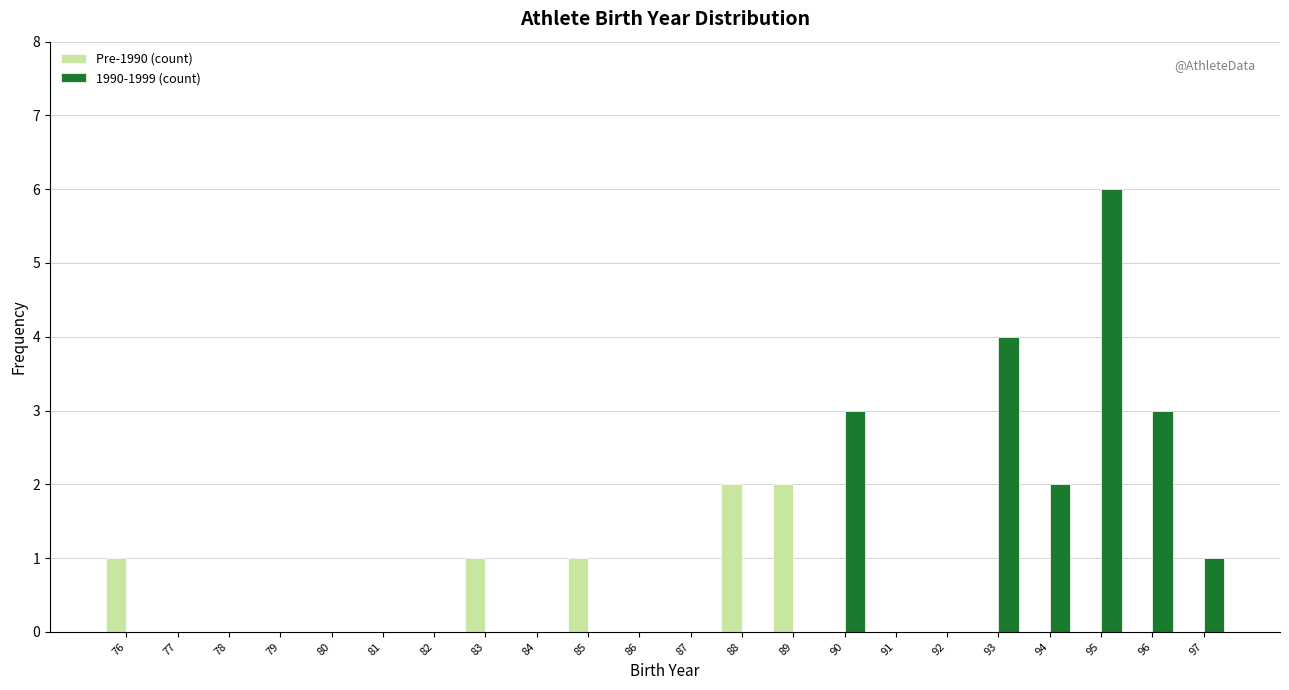

Which series changed the most between 80 and 94?

1990-1999 (count)